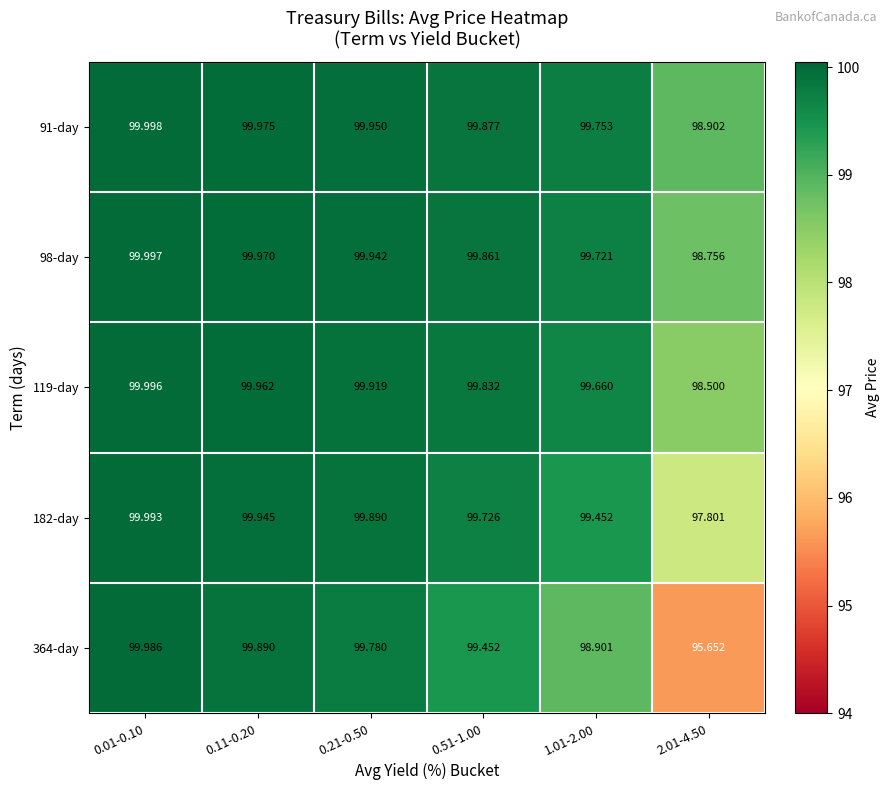

What is the total value across all series at 0.21-0.50?

499.5